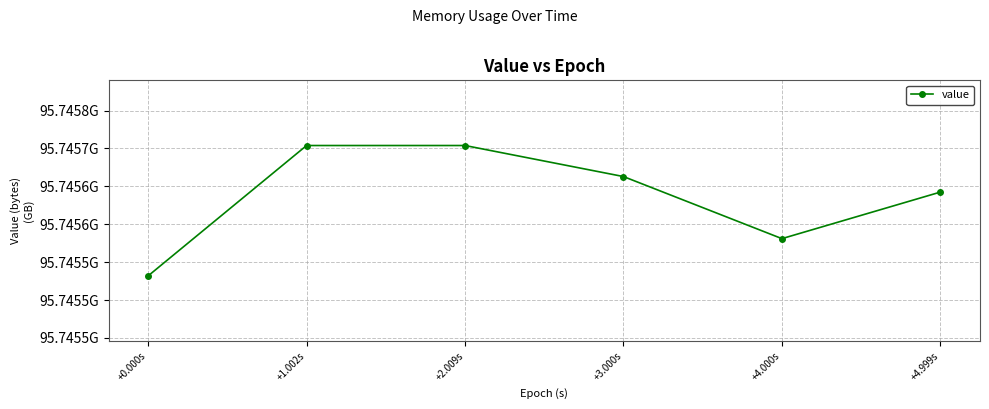

Rank the categories by value from lowest to highest.

+0.000s, +4.000s, +4.999s, +3.000s, +1.002s, +2.009s